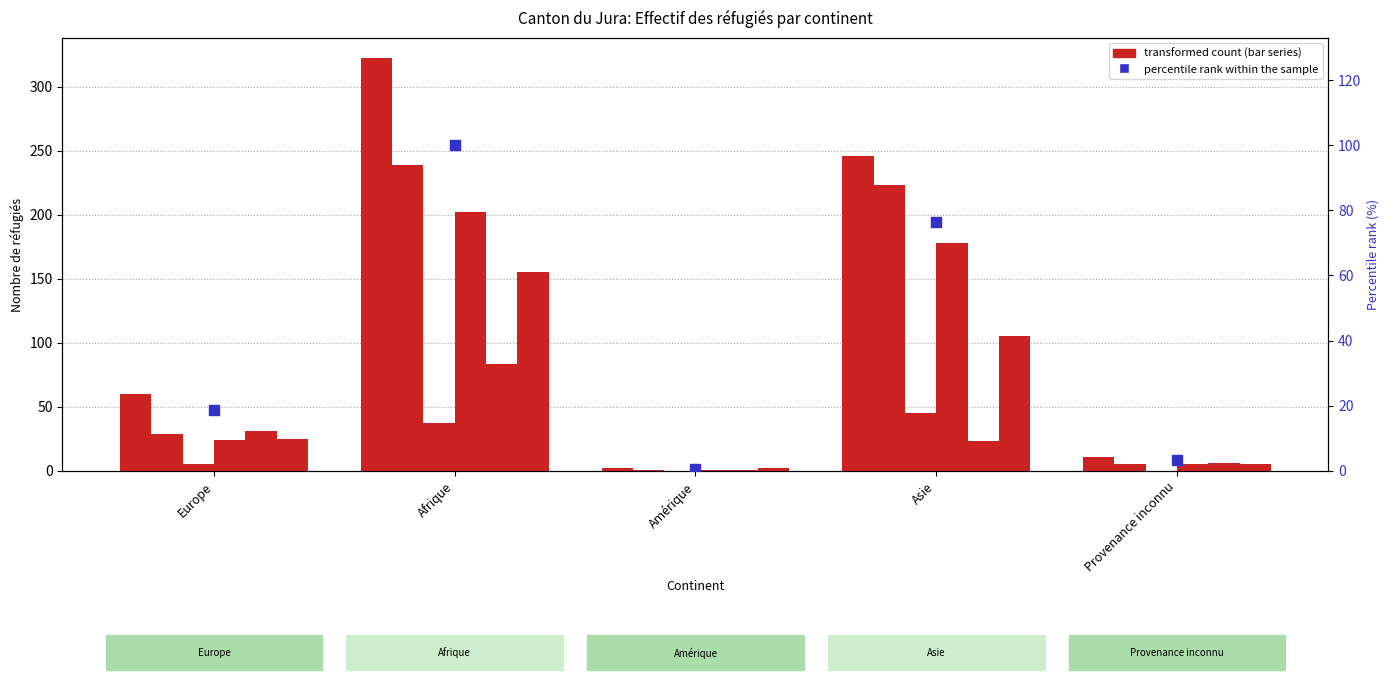

At which category is the sum across all series the highest?

Afrique